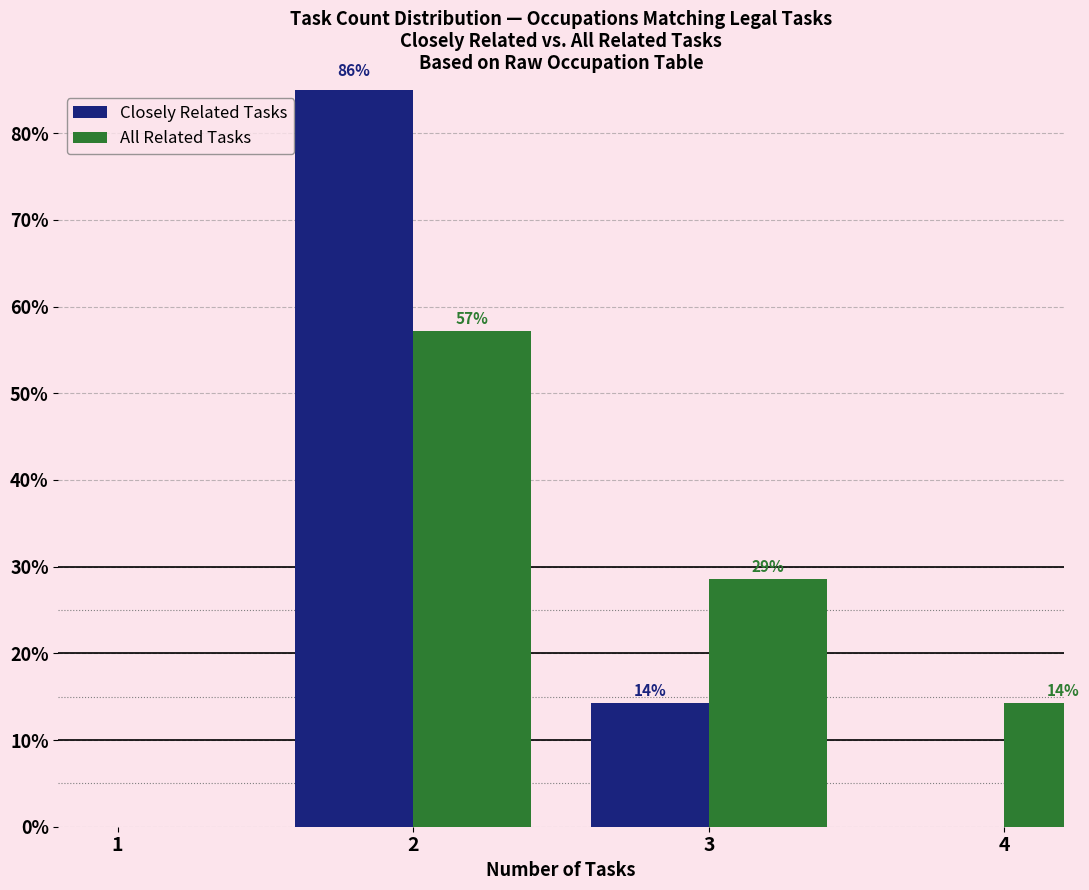

Are the bars grouped side by side (vs. stacked)?

Yes